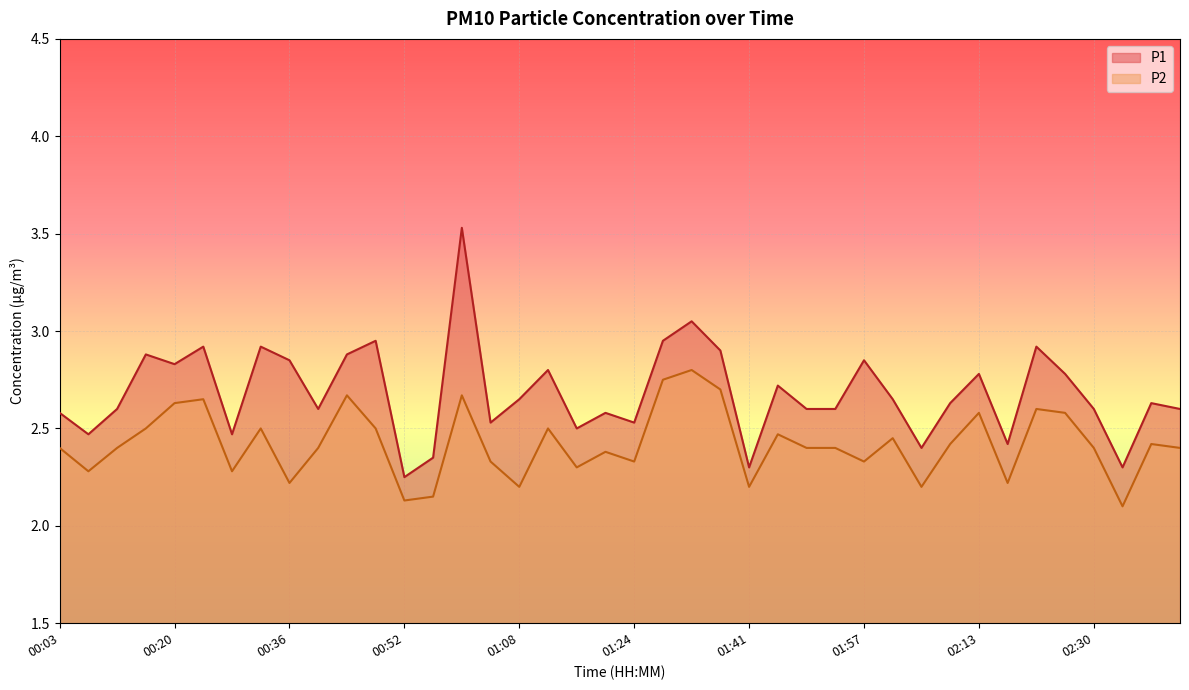

What is the minimum value shown in the chart?

2.1